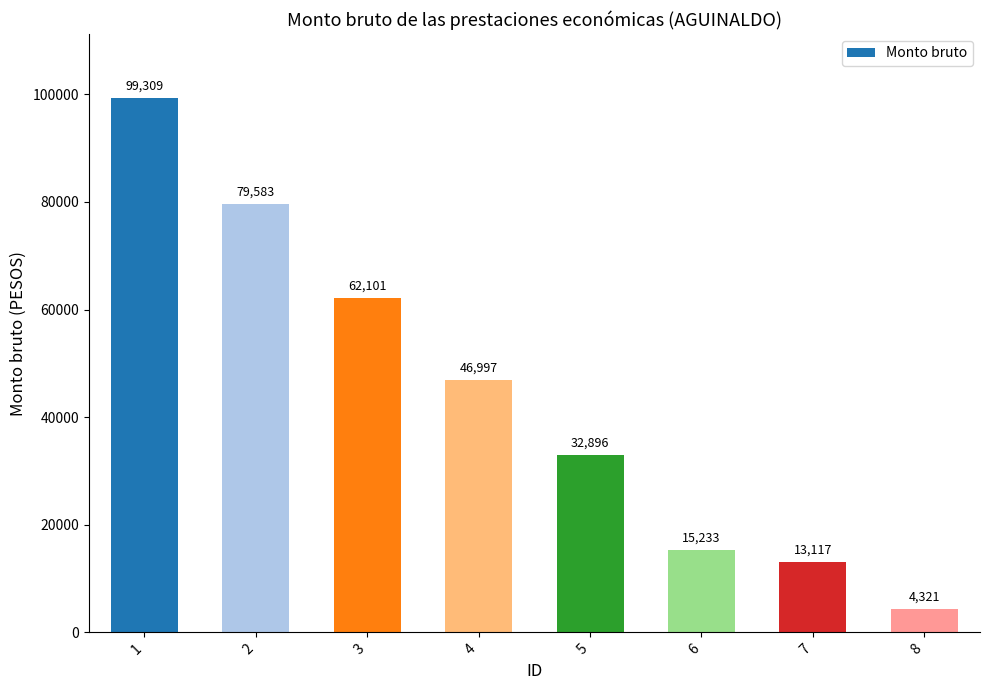

What is the change in value from 1 to 7?

-86191.7